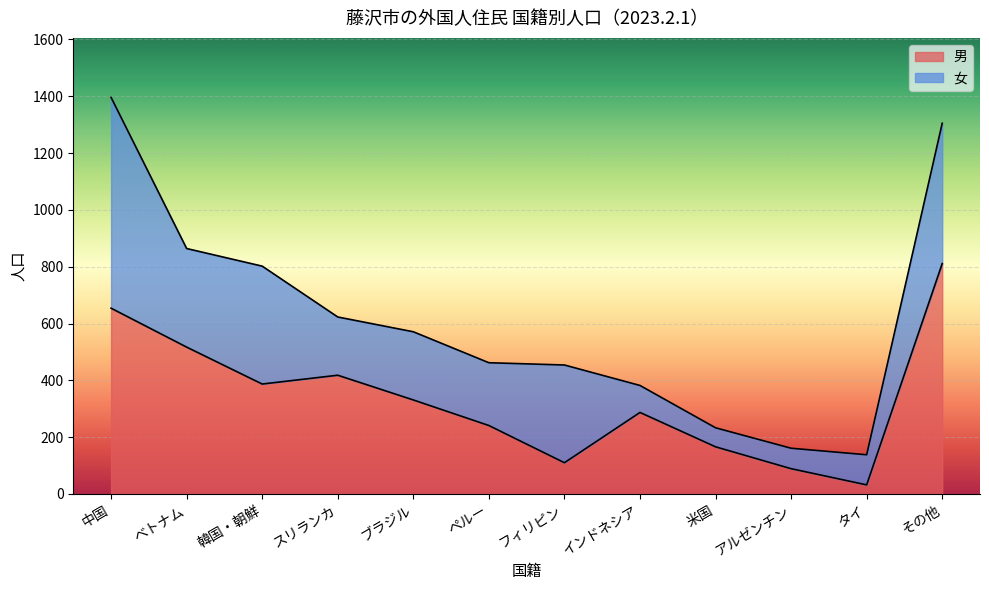

Which label corresponds to the largest value in the chart?

その他